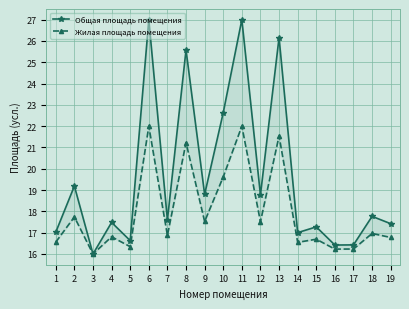

What is the average value of the Жилая площадь помещения series?

18.0